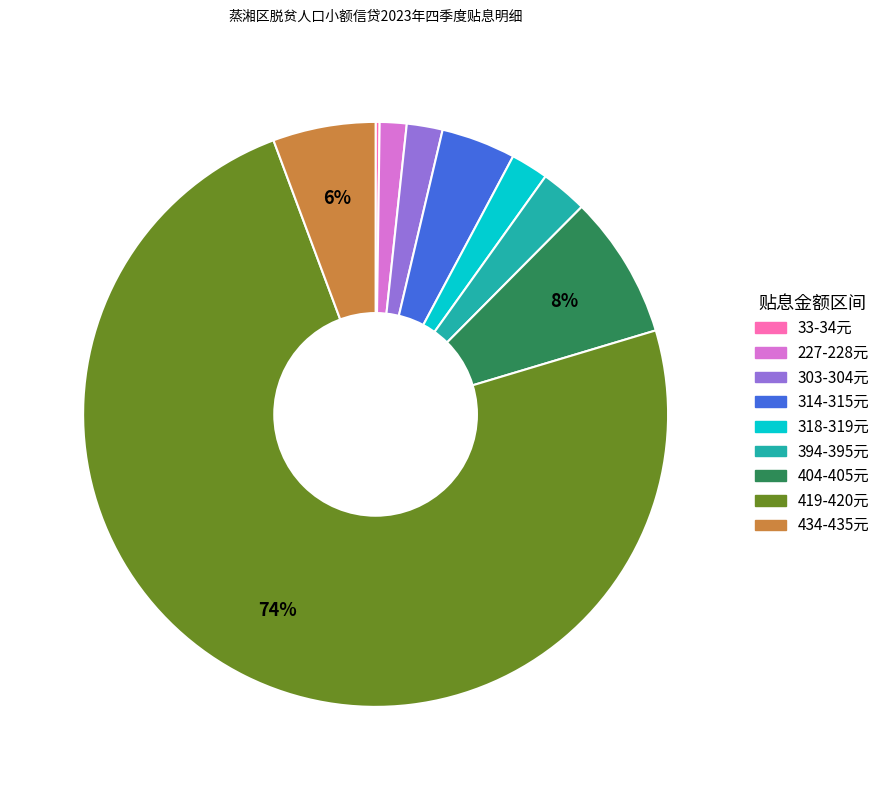

To the nearest percent, what is the difference between the largest and smallest slice percentages?

74%